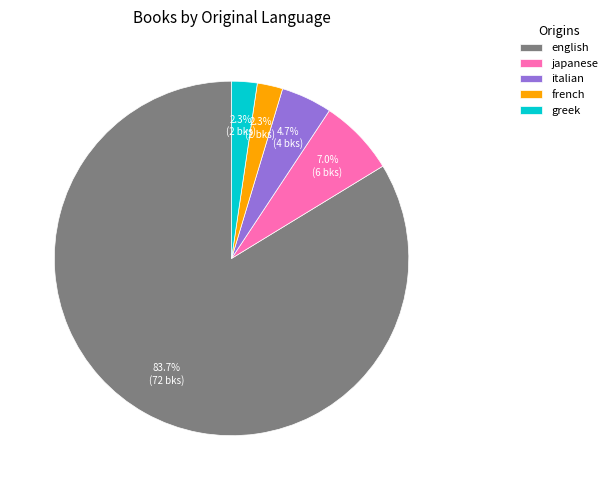

Which has a higher value, italian or greek?

italian